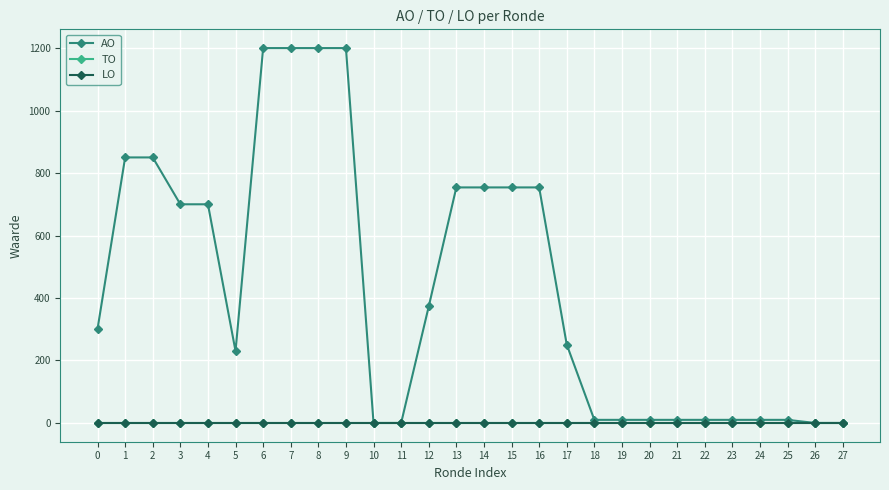

Does the chart have visible grid lines?

Yes